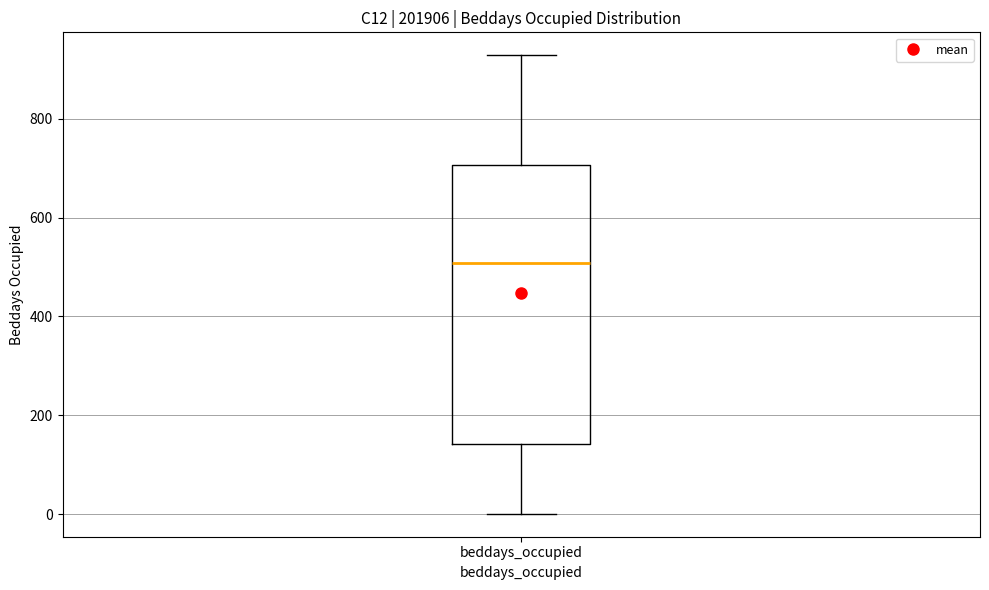

Read this box plot against the y-axis: the position of the median line, the range covered by the box, and the ends of both whiskers. The values are not printed on the chart, so give them approximately, as read against the axis.

median 500, box 140 to 700, whiskers 0 to 920